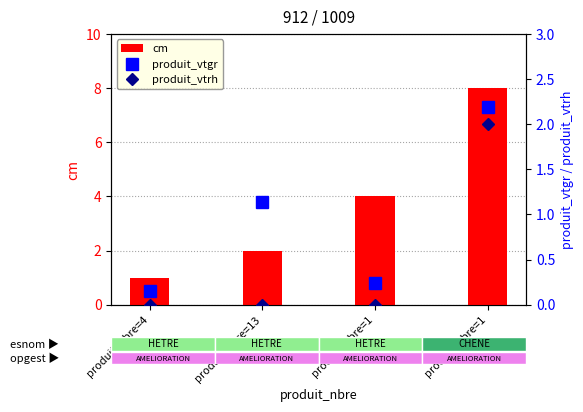

The value of produit_vtrh at produit_nbre=1 is 0.0. True or false?

True